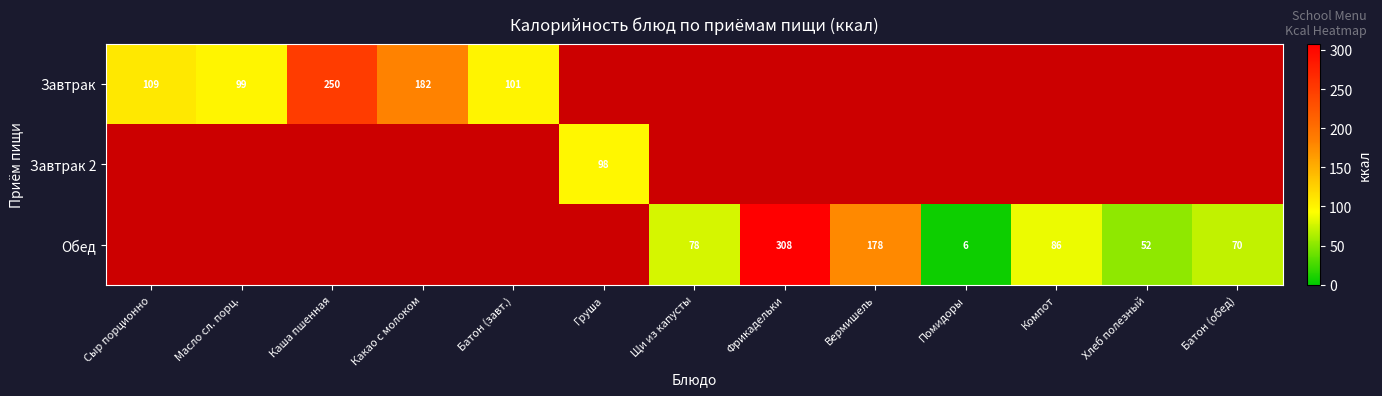

The value of Обед at Батон (обед) is 70. True or false?

True